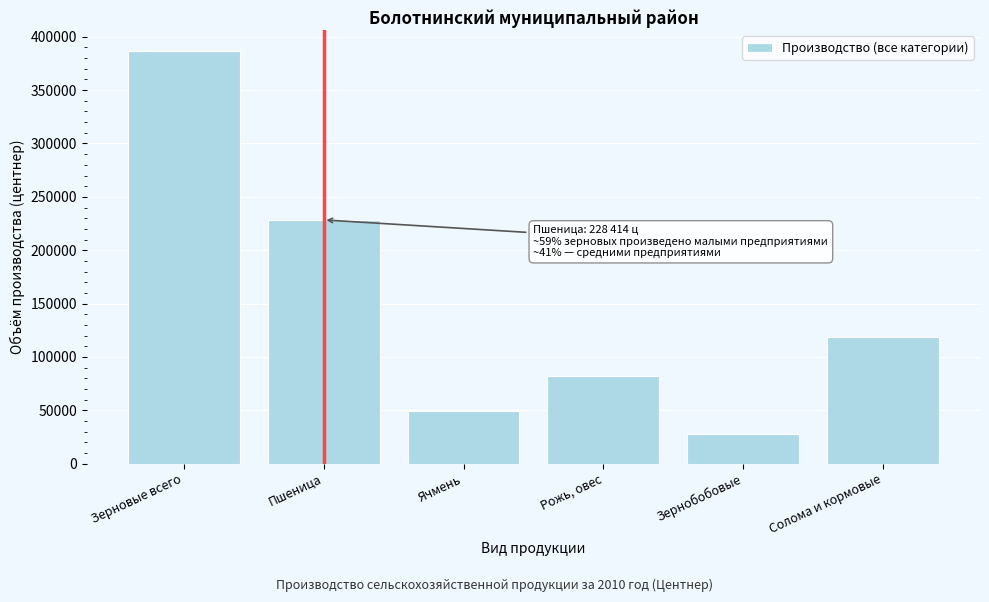

Reading left to right, transcribe all the data shown in this chart.

Зерновые всего=386952	Пшеница=228414	Ячмень=48921	Рожь, овес=82245	Зернобобовые=27372	Солома и кормовые=118395